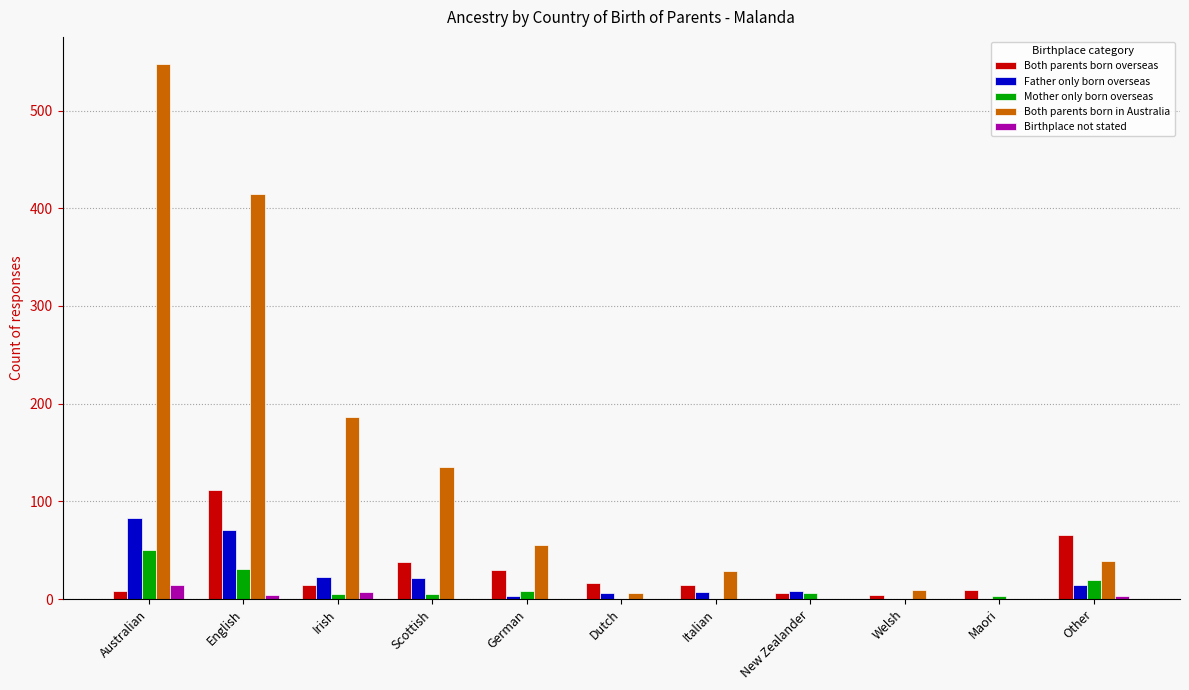

At which category is the sum across all series the highest?

Australian